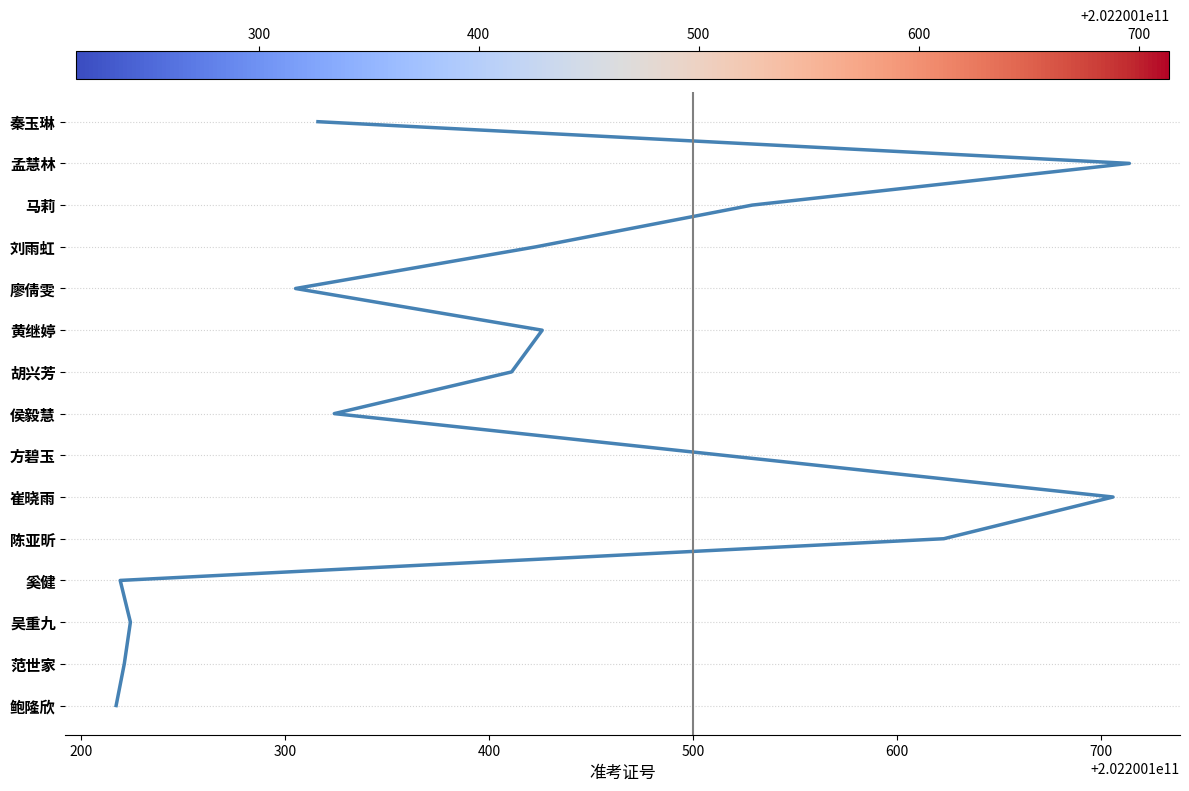

True or false: there are more than 2 points higher than both neighbors.

False